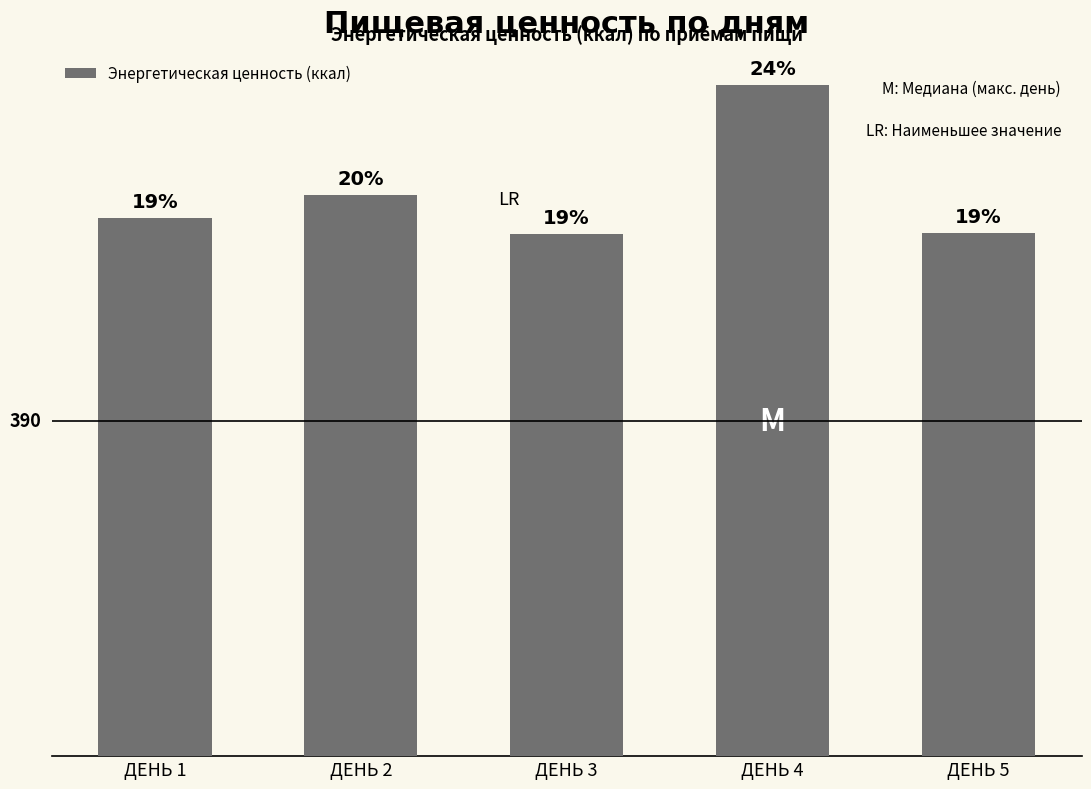

Rank the categories by value from lowest to highest.

ДЕНЬ 3, ДЕНЬ 5, ДЕНЬ 1, ДЕНЬ 2, ДЕНЬ 4